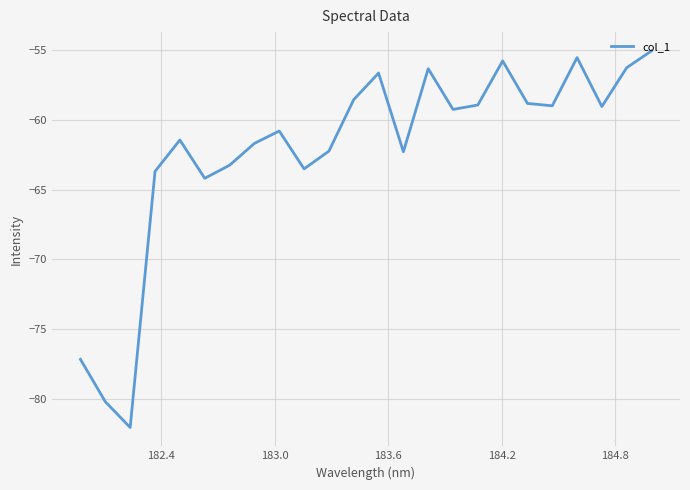

What is the difference between the maximum and minimum values?

27.0